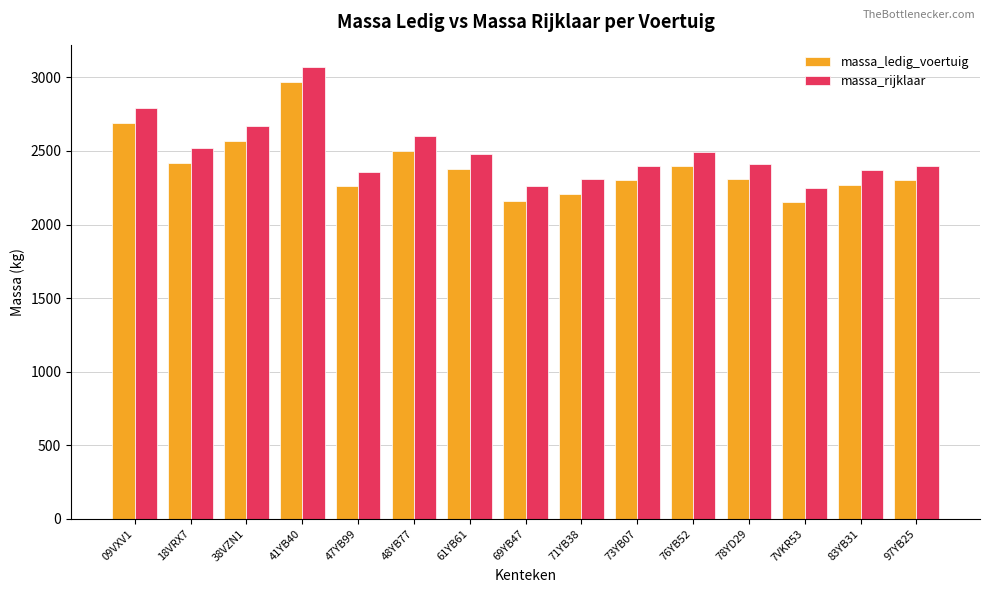

Which category has the highest value across all series?

41YB40